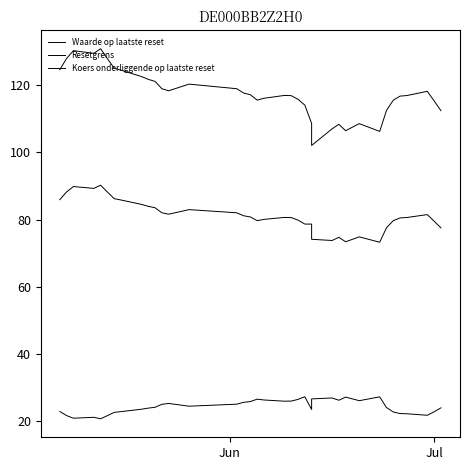

What are all the series names shown in the legend?

Waarde op laatste reset, Resetgrens, Koers onderliggende op laatste reset